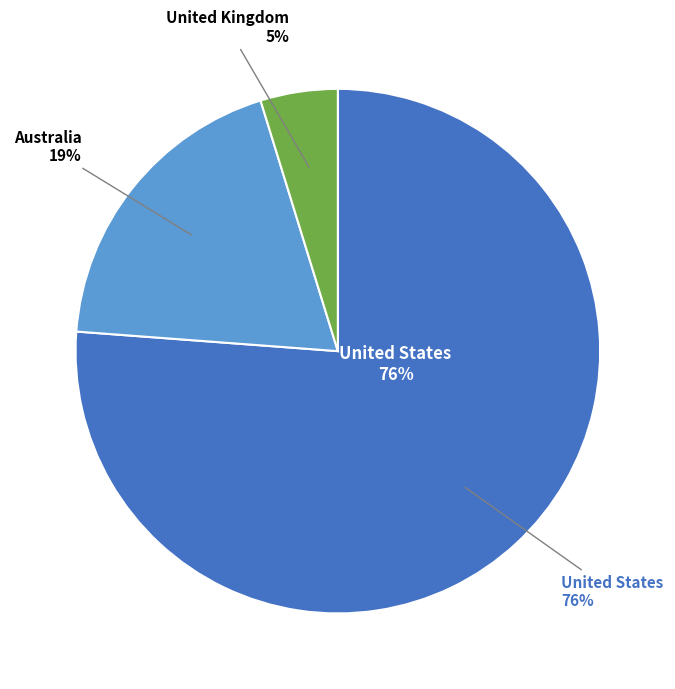

How many segments does this pie chart have?

3